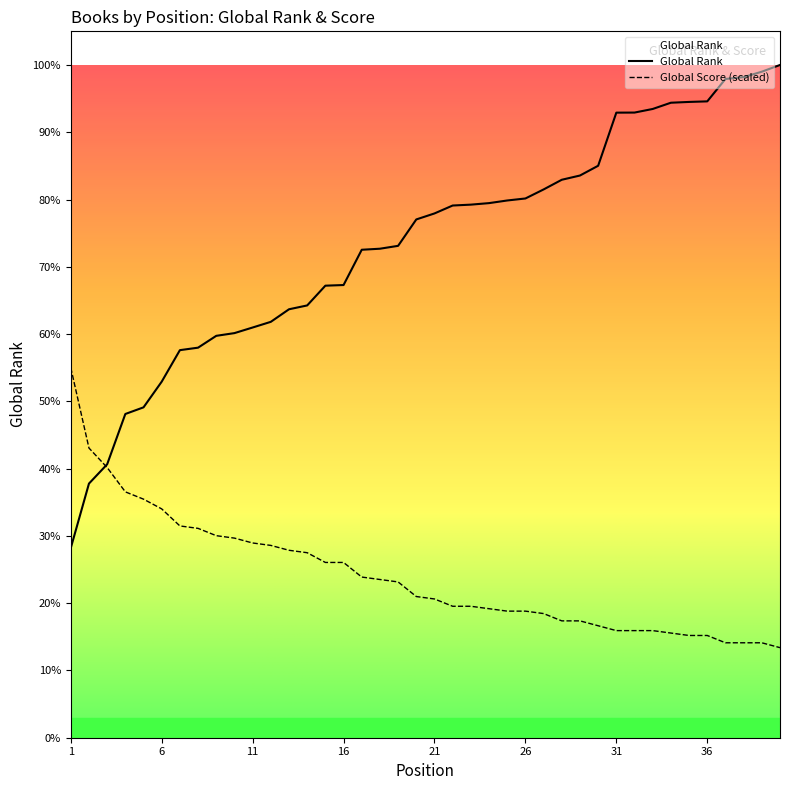

Rank the series by their maximum value, from highest to lowest.

Global Rank, Global Score (scaled)